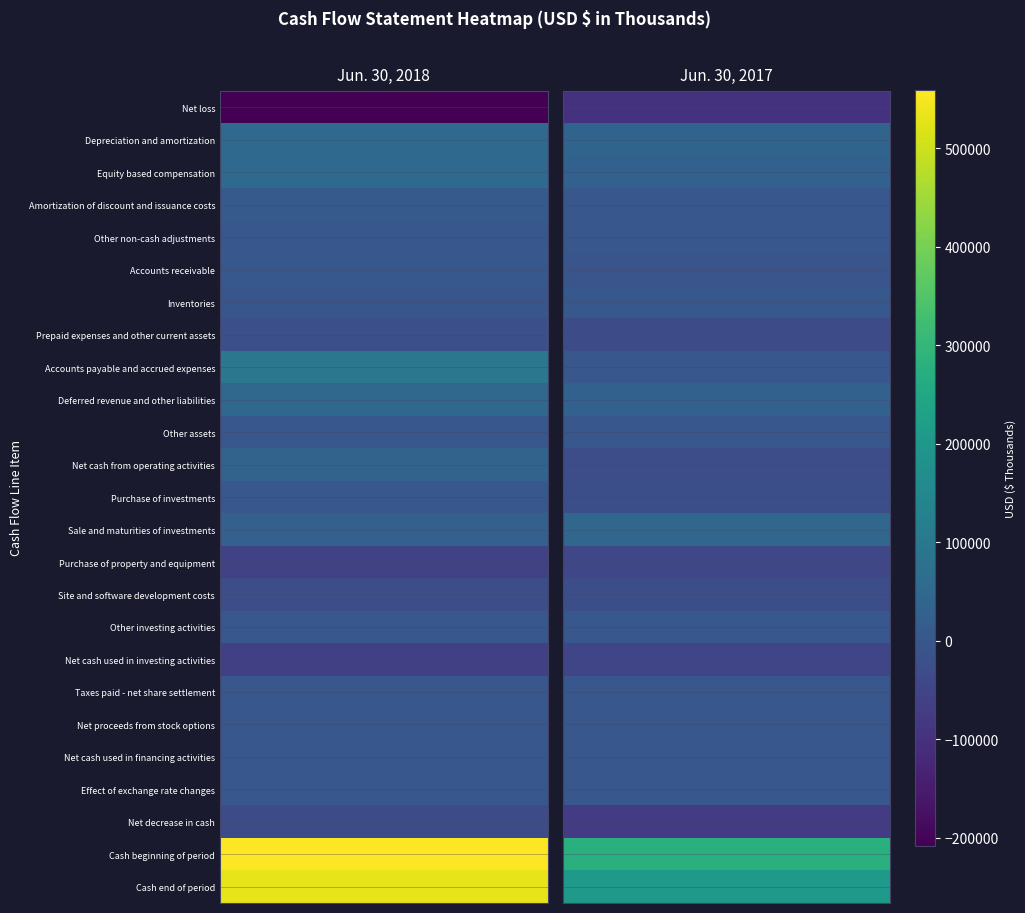

What is the spread (max minus min) of values at 0?

767469